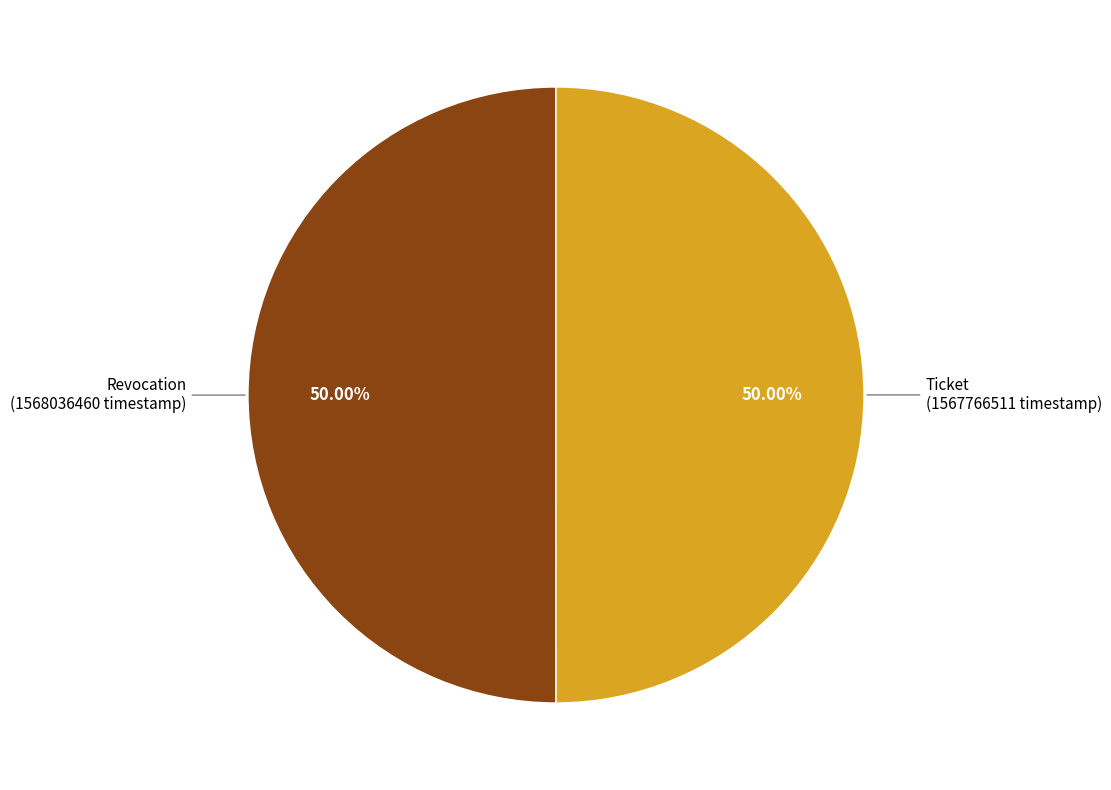

Count the number of slices in the pie.

2